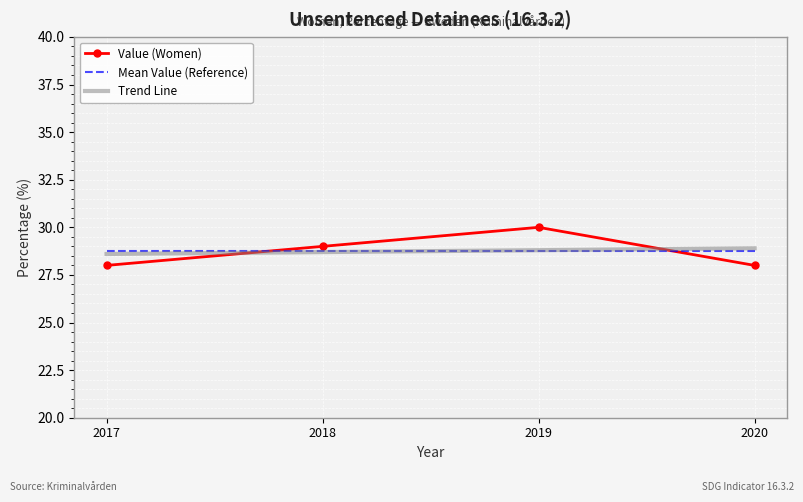

Read the Value (Women) value at 2017.

28.0